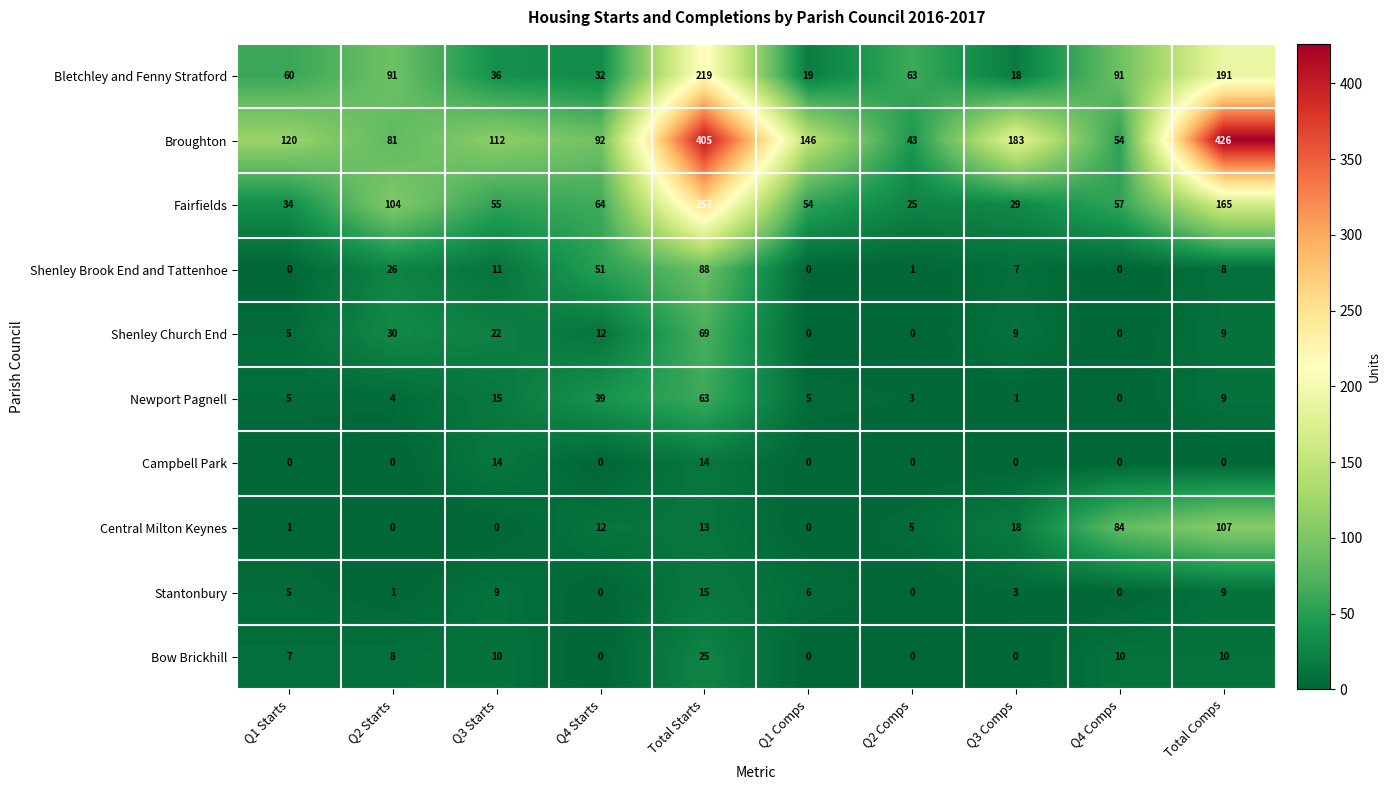

List the series in order of their peak value, highest first.

Broughton, Fairfields, Bletchley and Fenny Stratford, Central Milton Keynes, Shenley Brook End and Tattenhoe, Shenley Church End, Newport Pagnell, Bow Brickhill, Stantonbury, Campbell Park